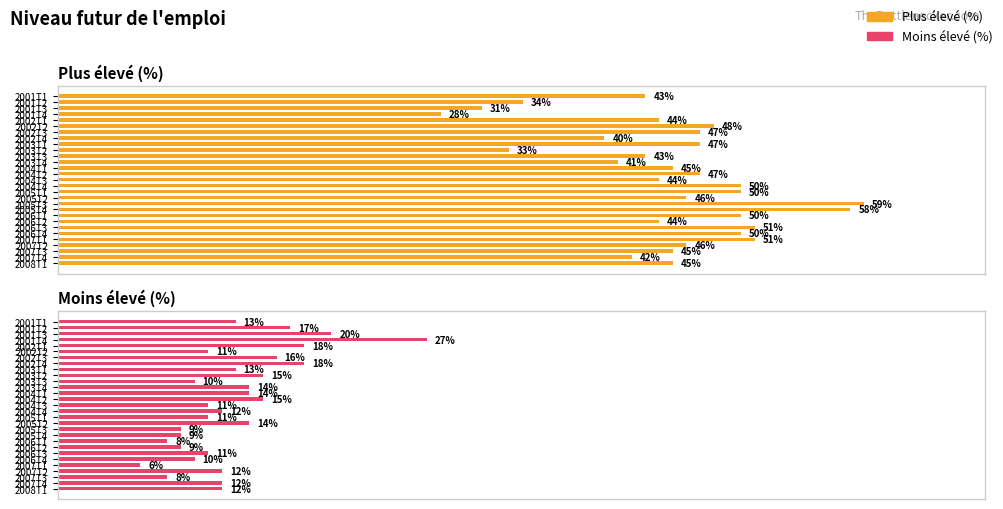

How many values in the Plus élevé (%) series exceed 45?

14